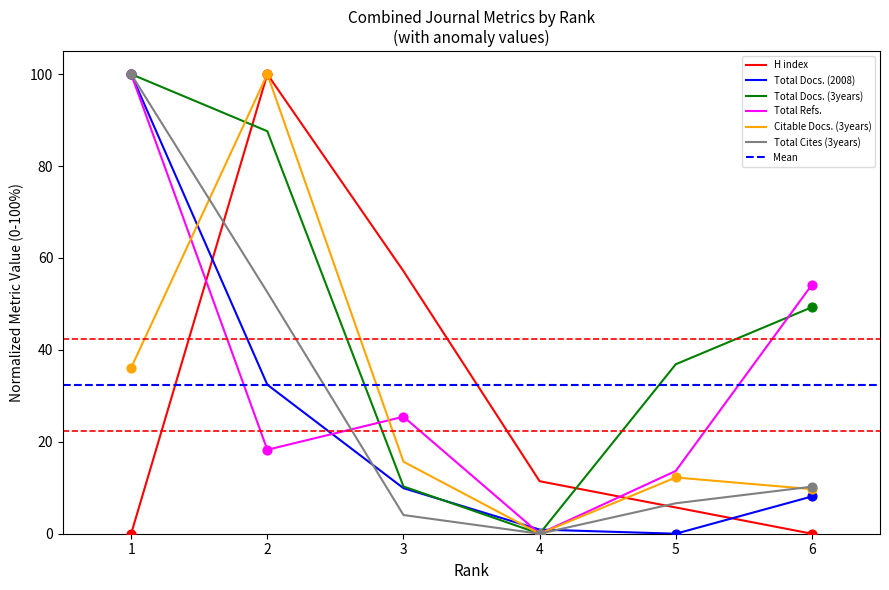

Is the value of Total Docs. (2008) at 6 greater than the value of H index at 5?

Yes